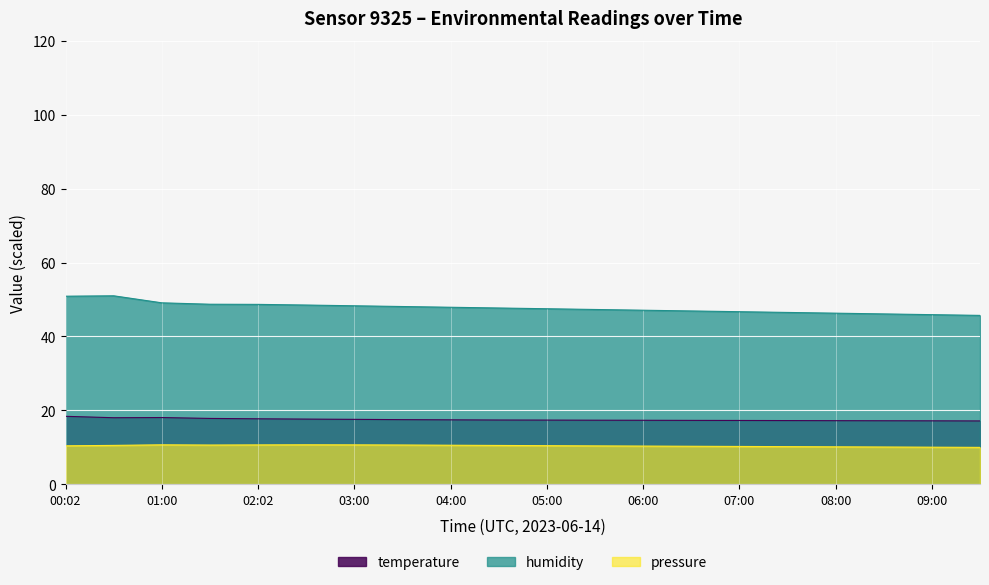

Which series has the largest total across all categories?

humidity